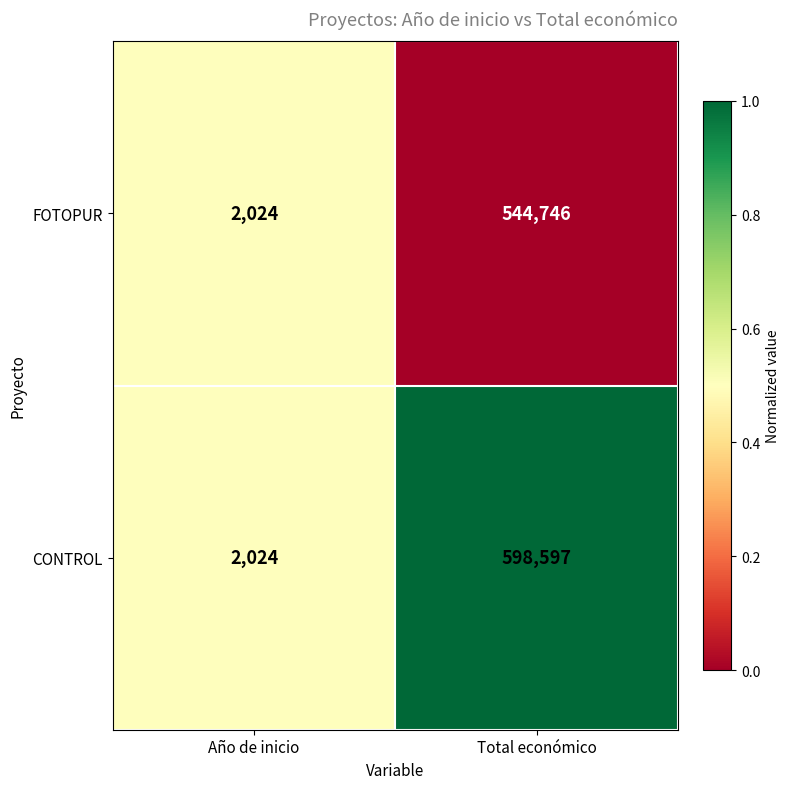

What is the total value across all series at Año de inicio?

4048